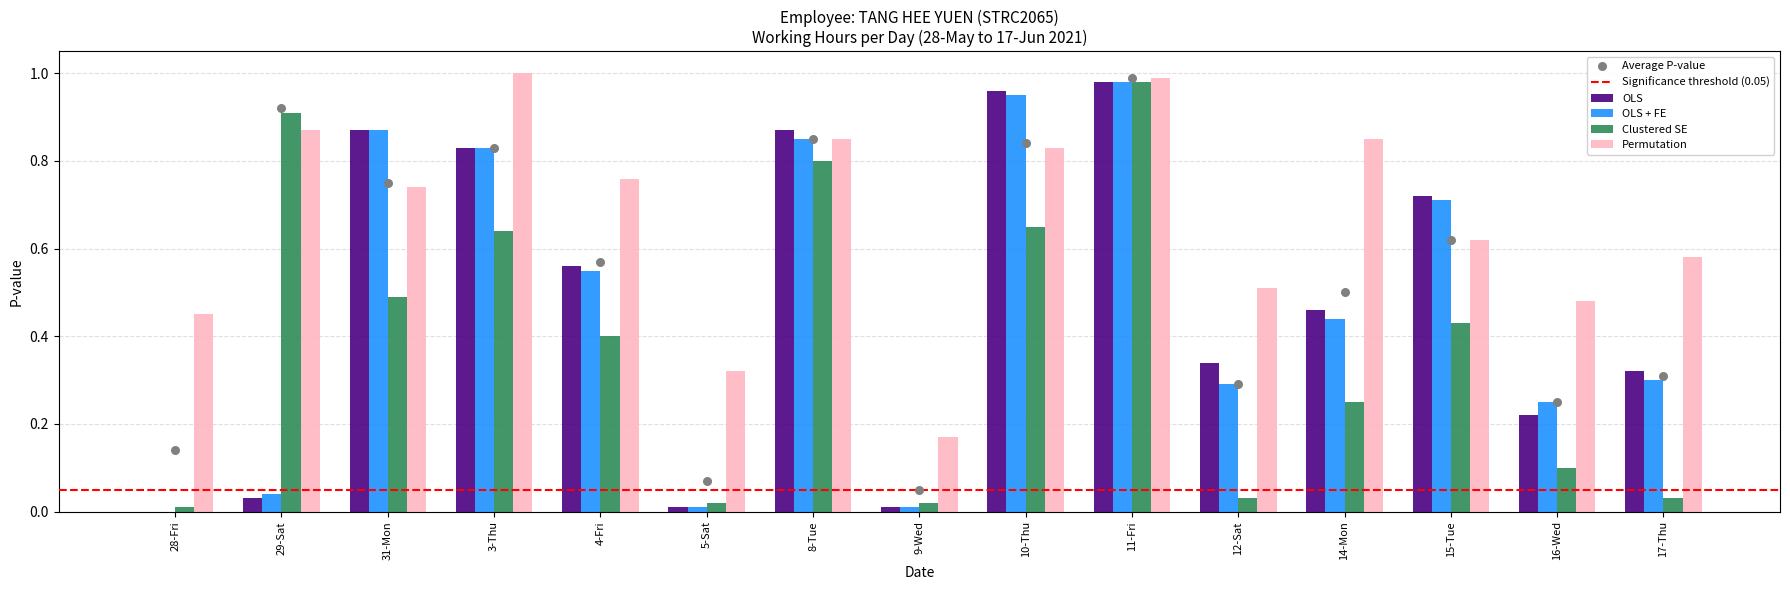

At which category is the sum across all series the highest?

11-Fri